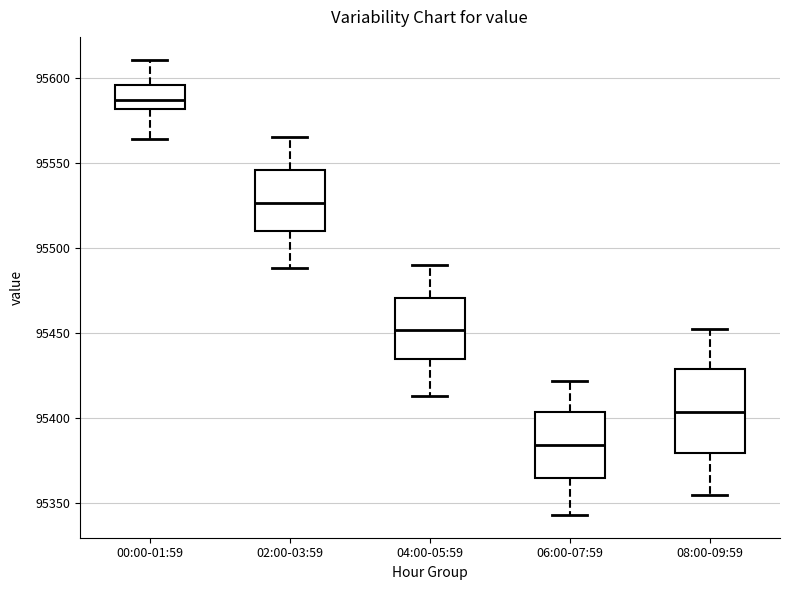

Which box has the highest median line?

00:00-01:59